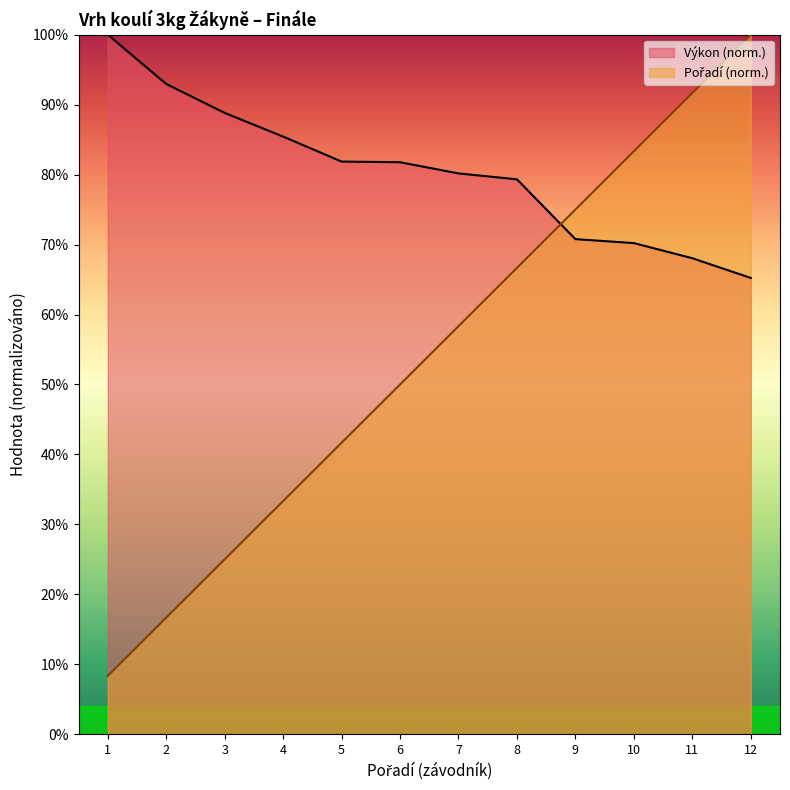

How many intersections are there between Výkon and Pořadí?

1